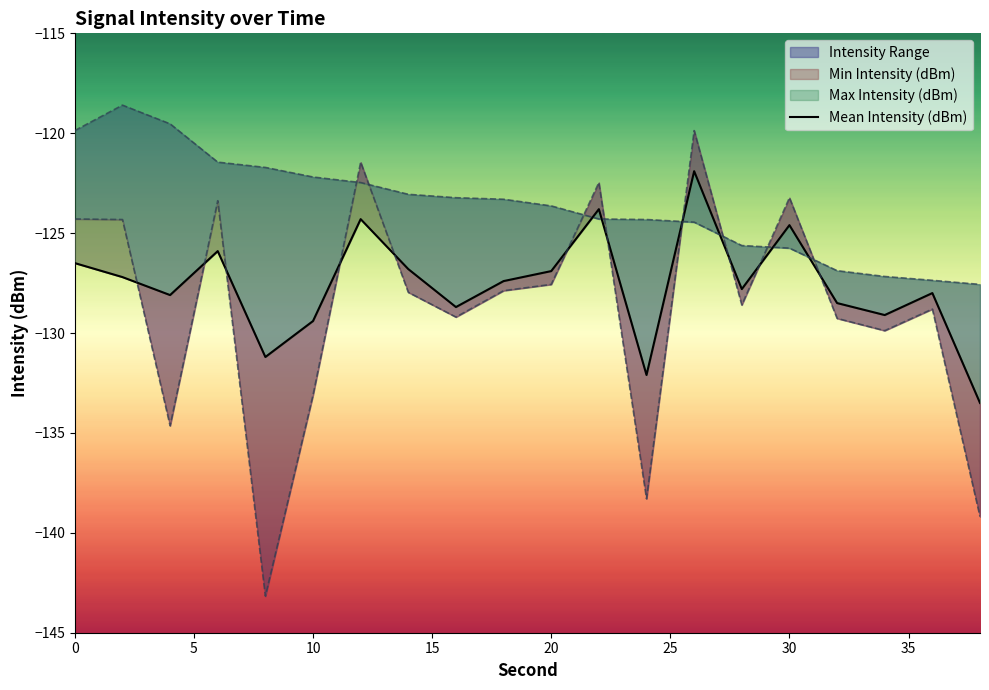

What is the difference between the maximum and minimum values?

11.6